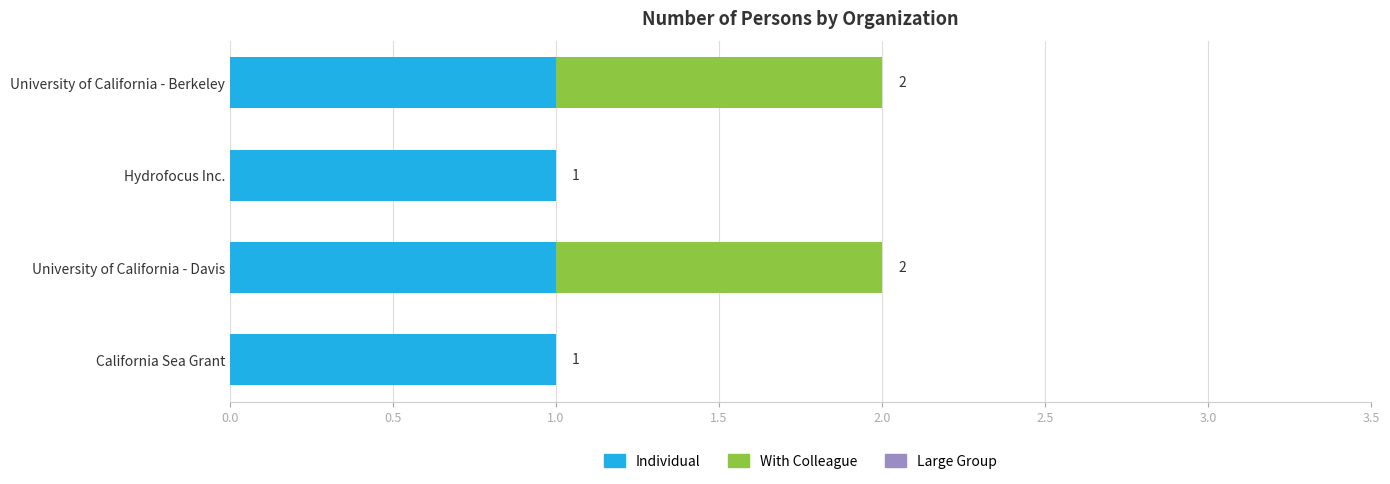

The value of Individual at Hydrofocus Inc. is 0. True or false?

False